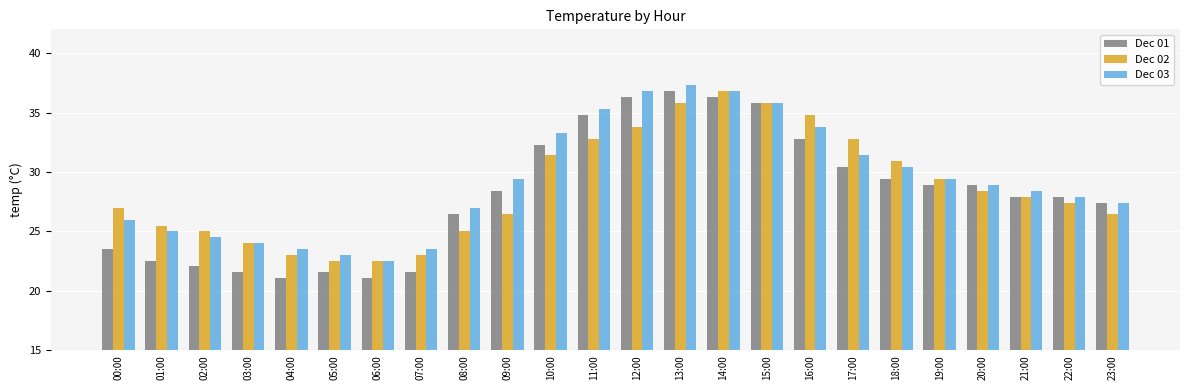

What is the difference between the maximum and second lowest values in the Dec 03 series?

14.3